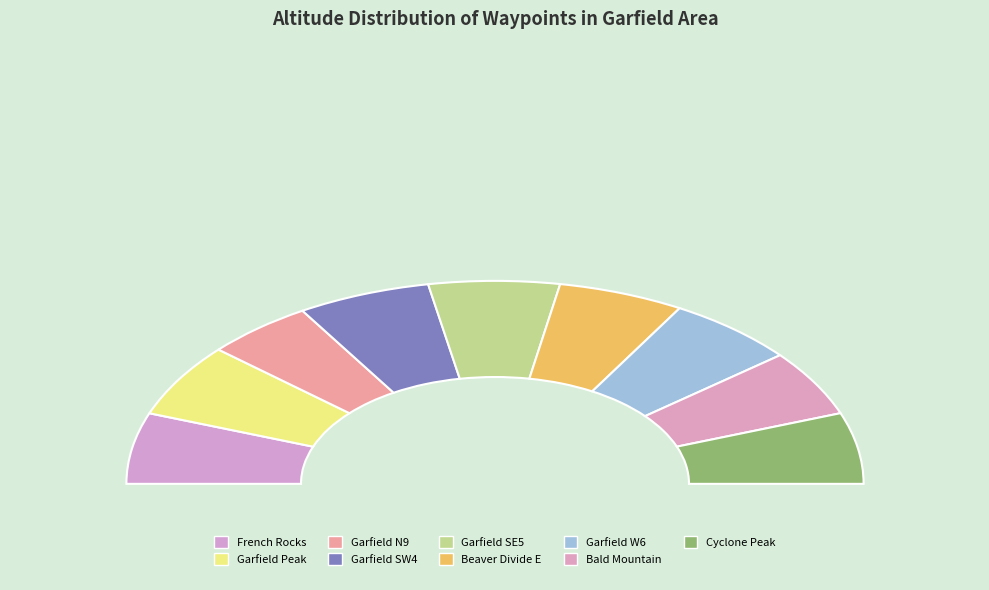

Is it true that Garfield SW4 is 4% of the pie?

False